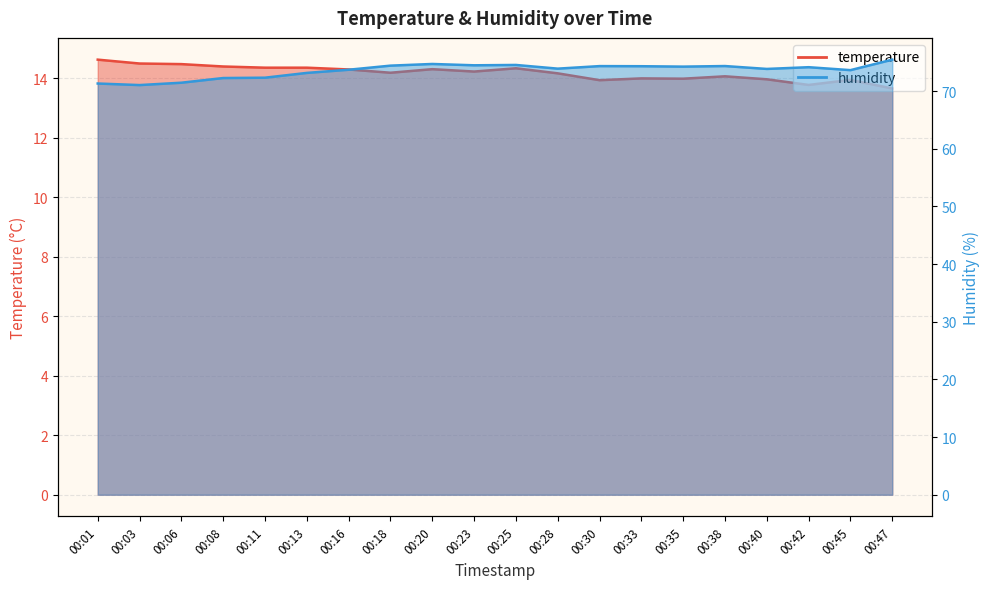

What is the value of the temperature point at the 5th from the left?

14.3